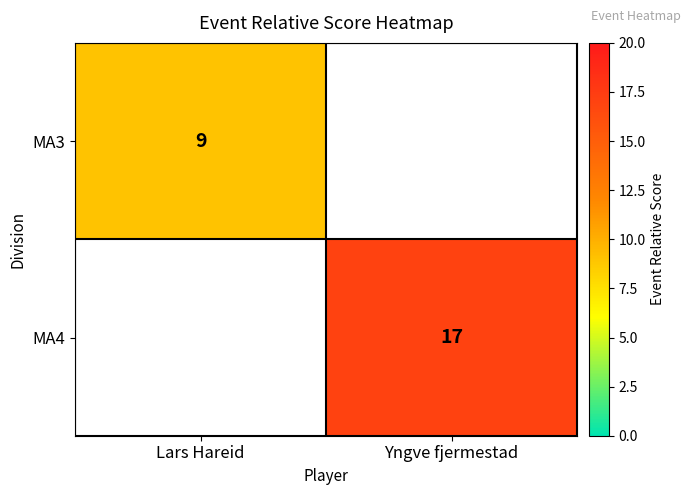

Is it true that MA4 equals 17 at Yngve fjermestad?

True